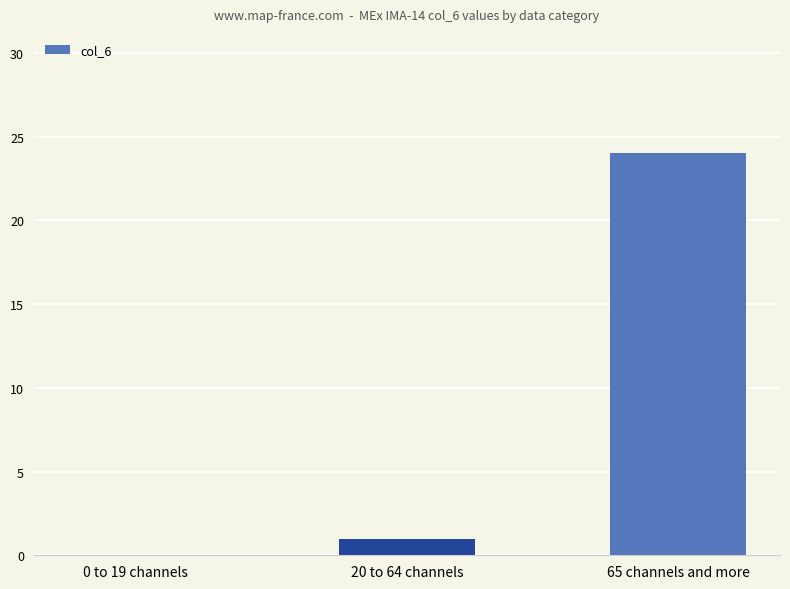

At which category does the chart reach its peak across all series?

65 channels and more